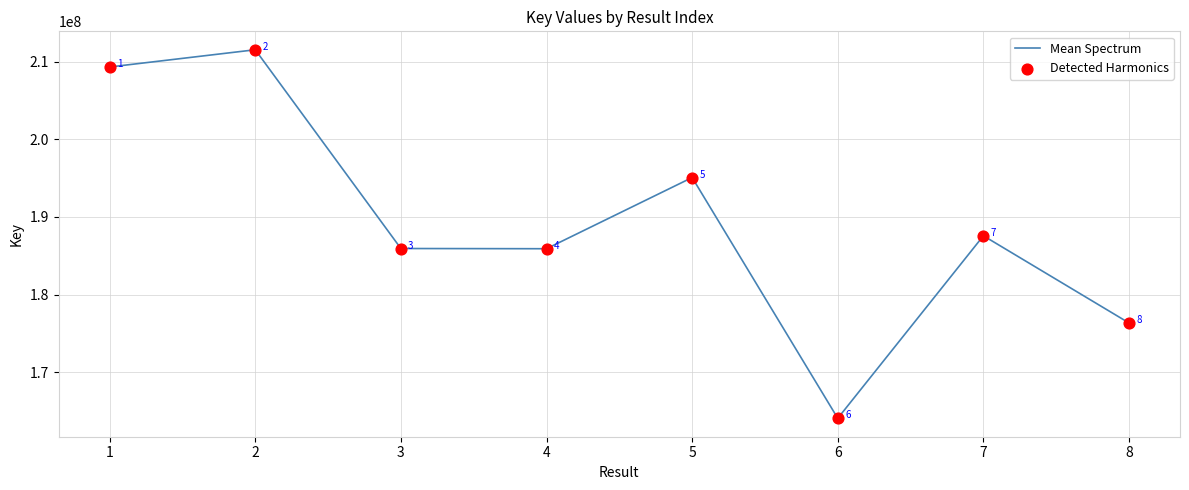

What is the sum of the values at 6 and 2?

375605885